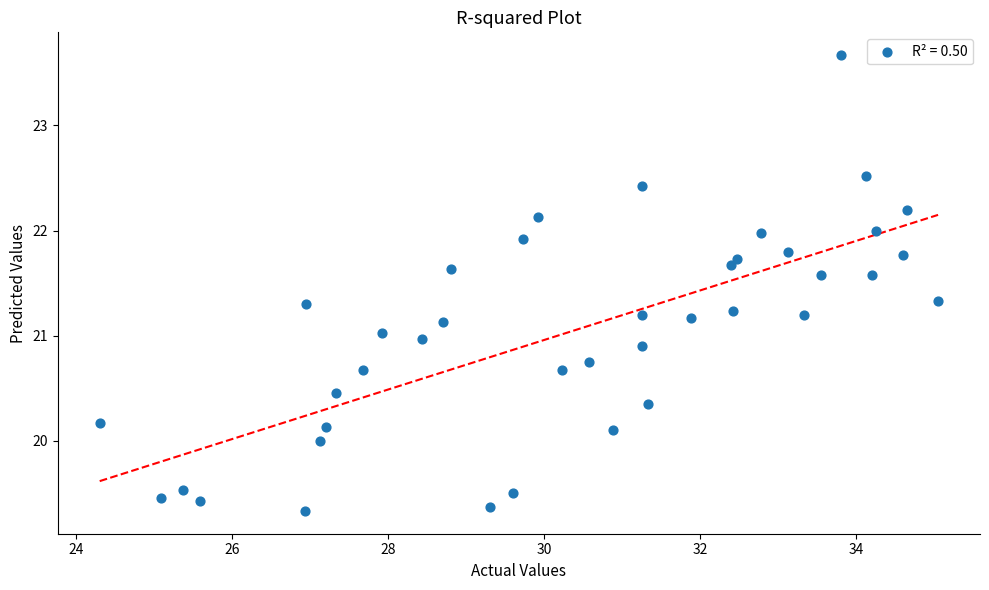

What is the range of Y values (max minus min)?

4.3